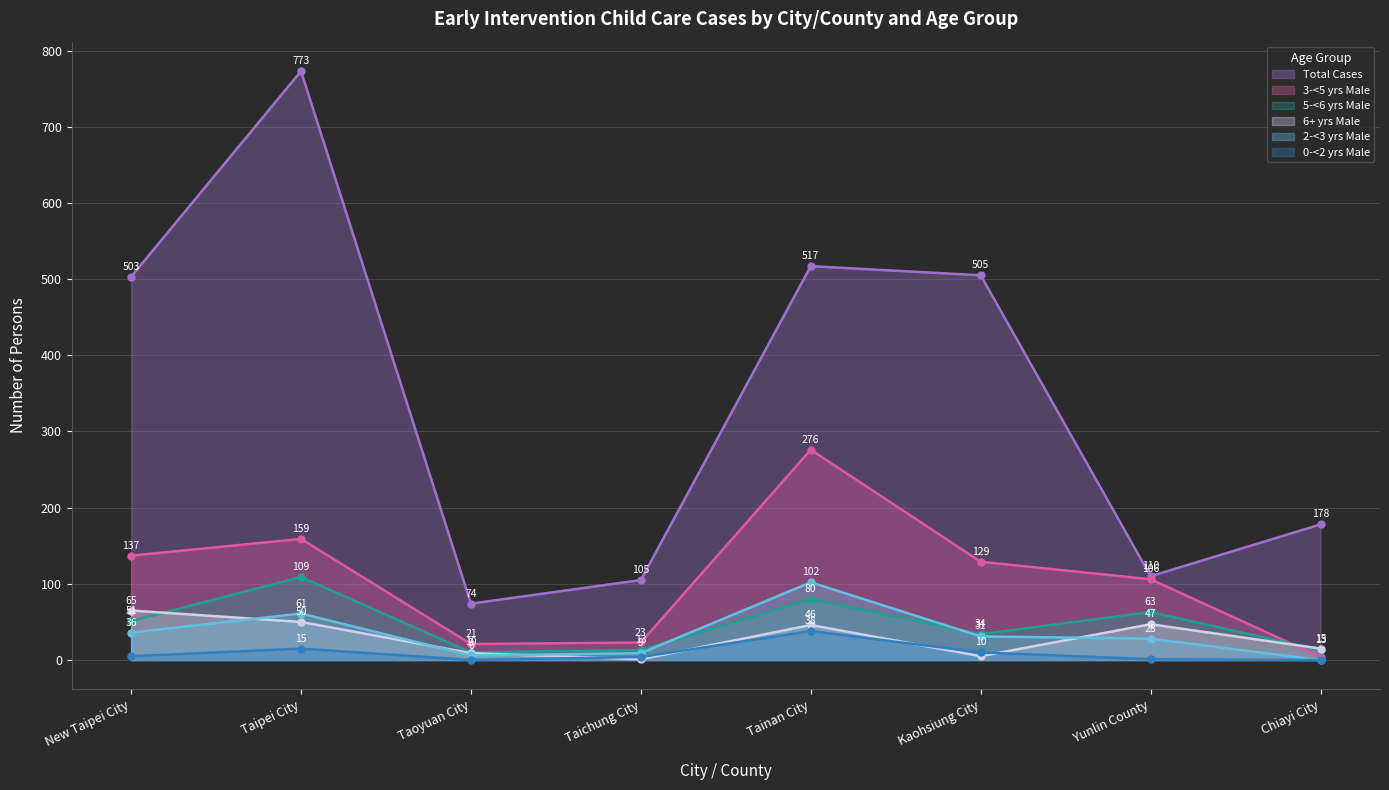

Does the chart display data point markers on the line(s)?

Yes